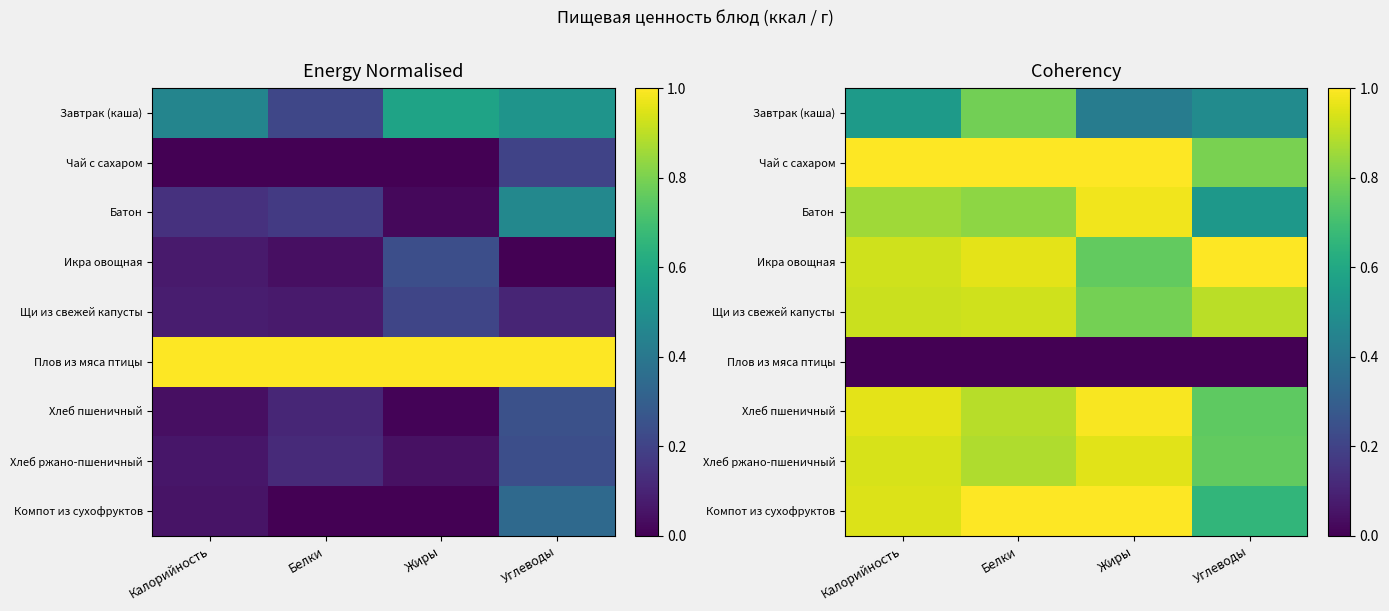

Between Белки and Жиры, which is larger?

Белки